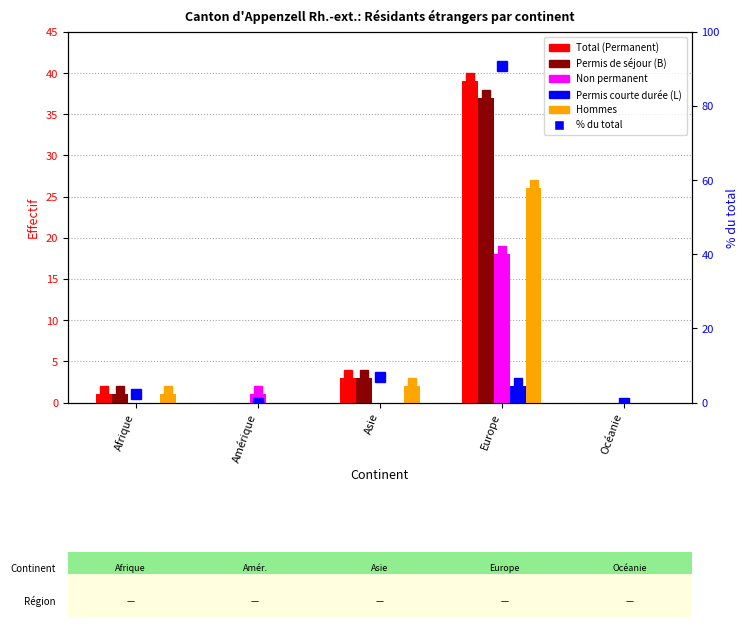

Rank the series by their maximum value, from lowest to highest.

Permis courte durée (L), Non permanent, Hommes, Permis de séjour (B), Total (Permanent)